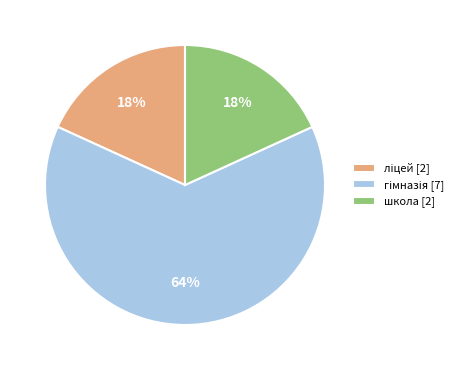

To the nearest percent, what portion does школа [2] represent?

18%